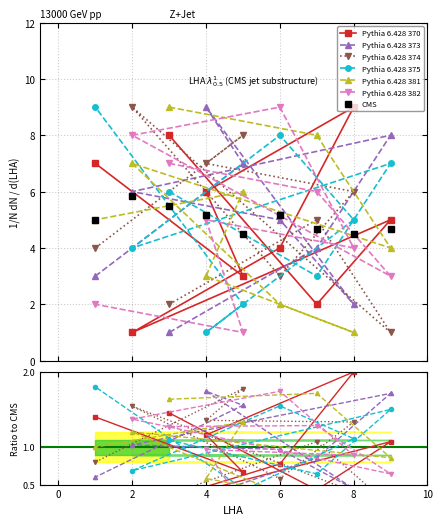

What is the smallest value displayed?

1